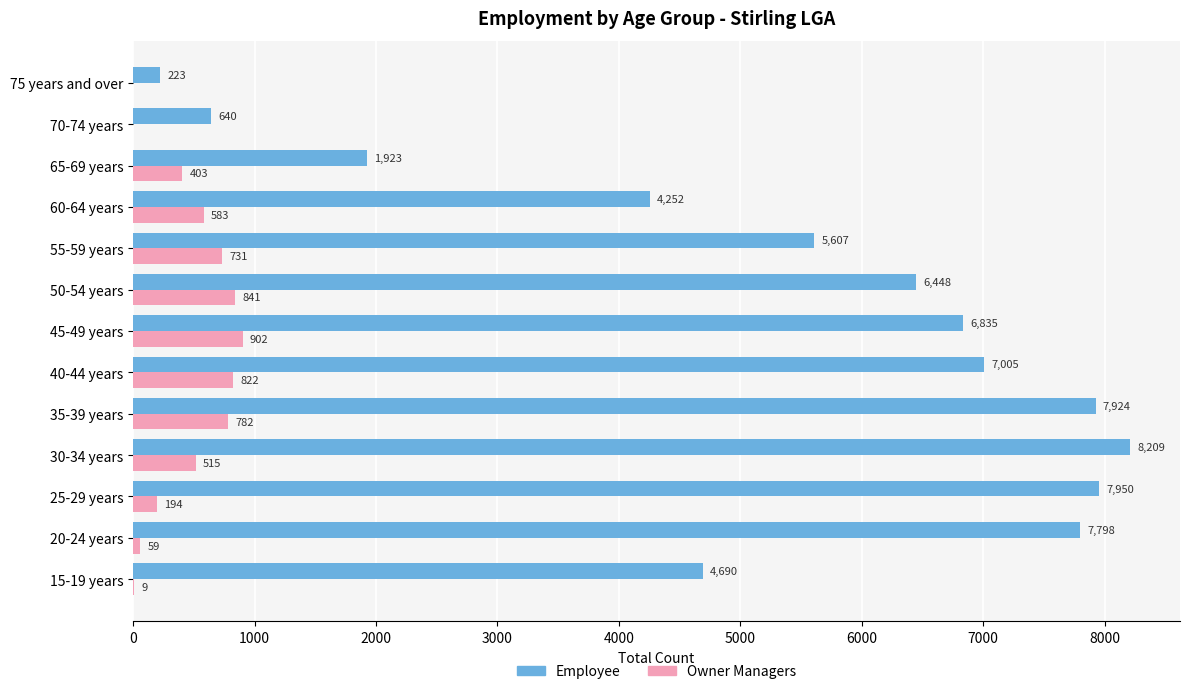

The Owner Managers series shows 1380 at 35-39 years. True or false?

False